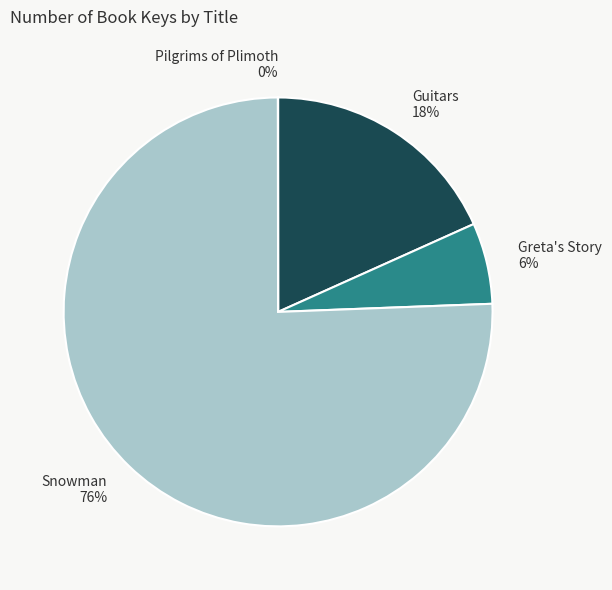

What percentage is the Greta's Story slice, to the nearest percent?

6%